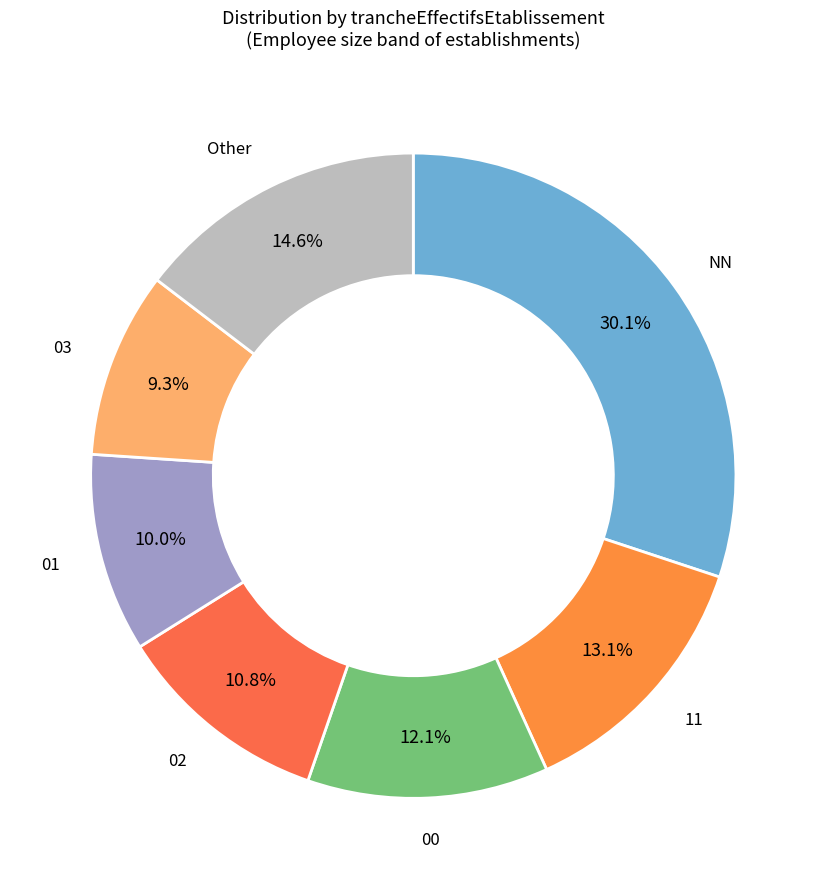

Which category has the biggest portion of the pie?

NN